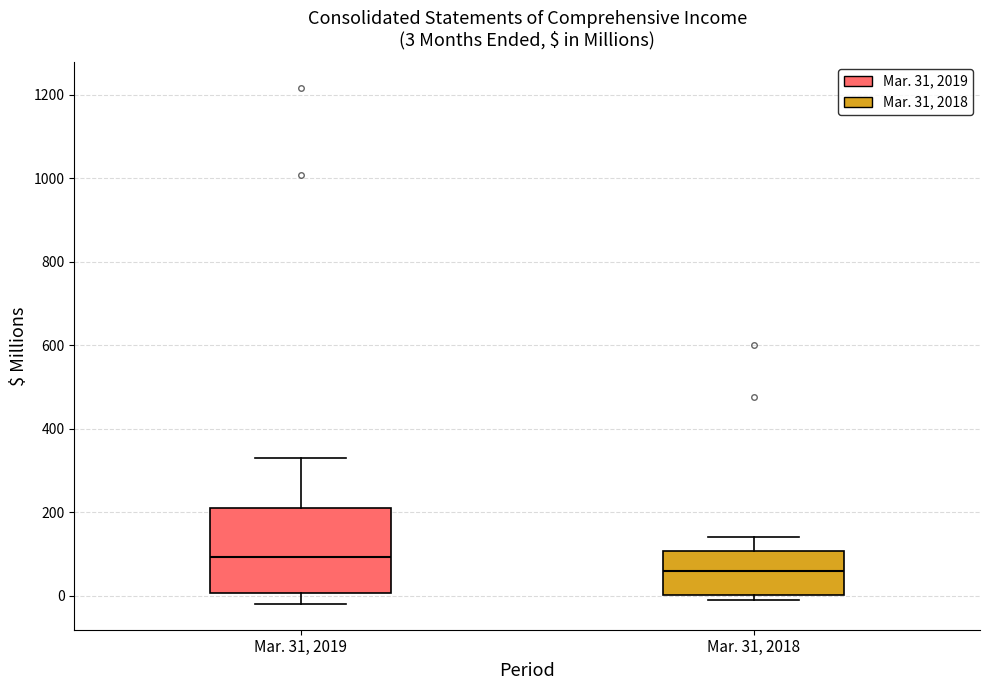

Which box is the tallest, from its lower edge to its upper edge?

Mar. 31, 2019